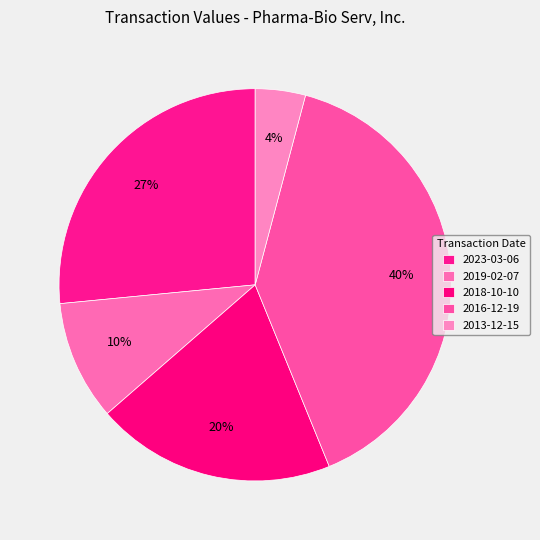

Count the number of slices in the pie.

5